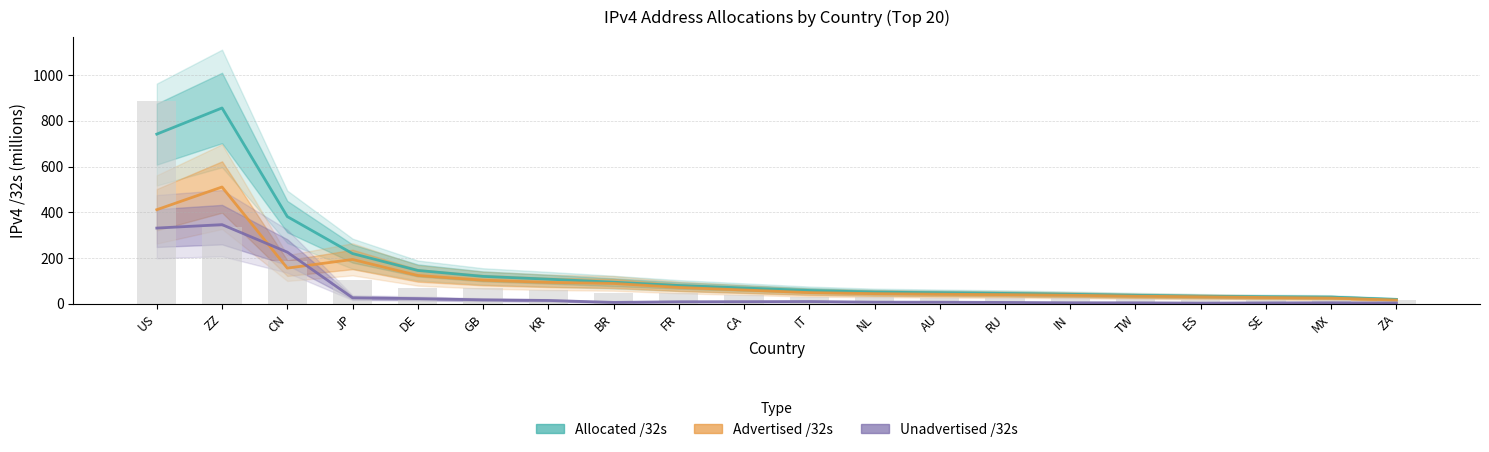

How many groups of bars are there?

20